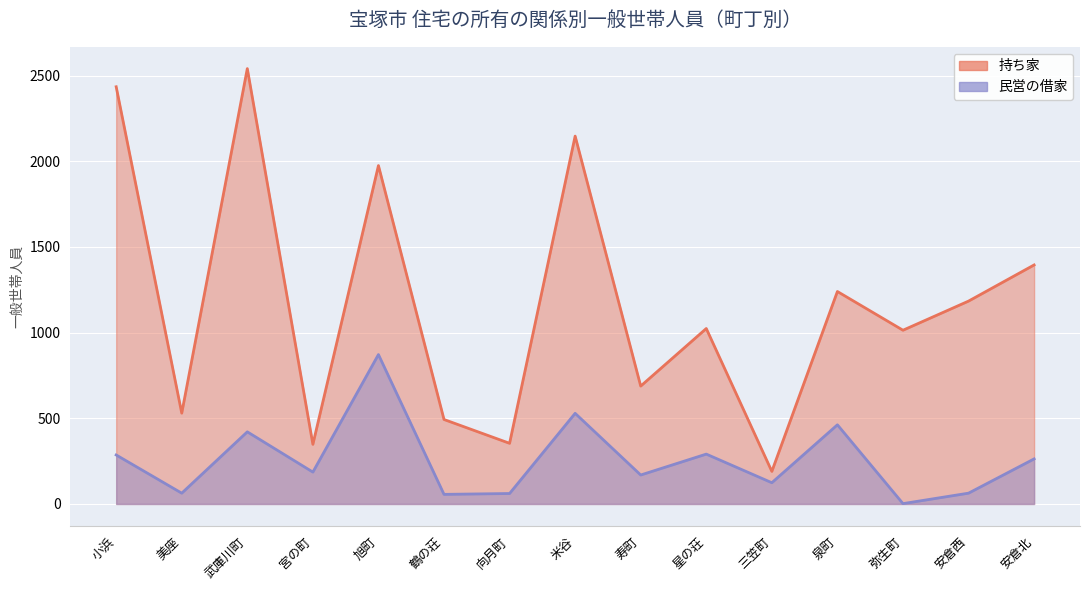

How many interior local peaks does the 持ち家 series have?

5